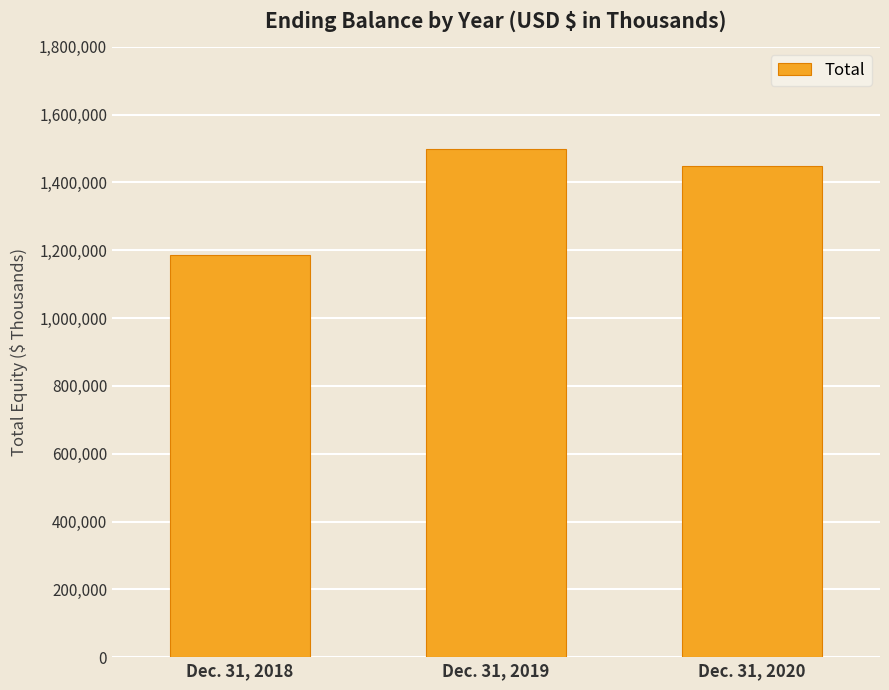

What is the difference between the values at Dec. 31, 2019 and Dec. 31, 2018?

311465